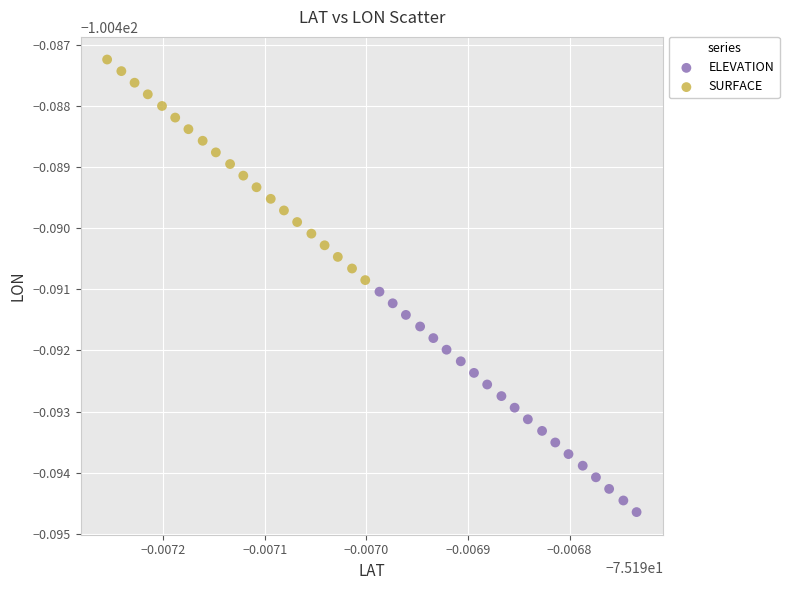

Which series reaches the maximum Y coordinate?

SURFACE